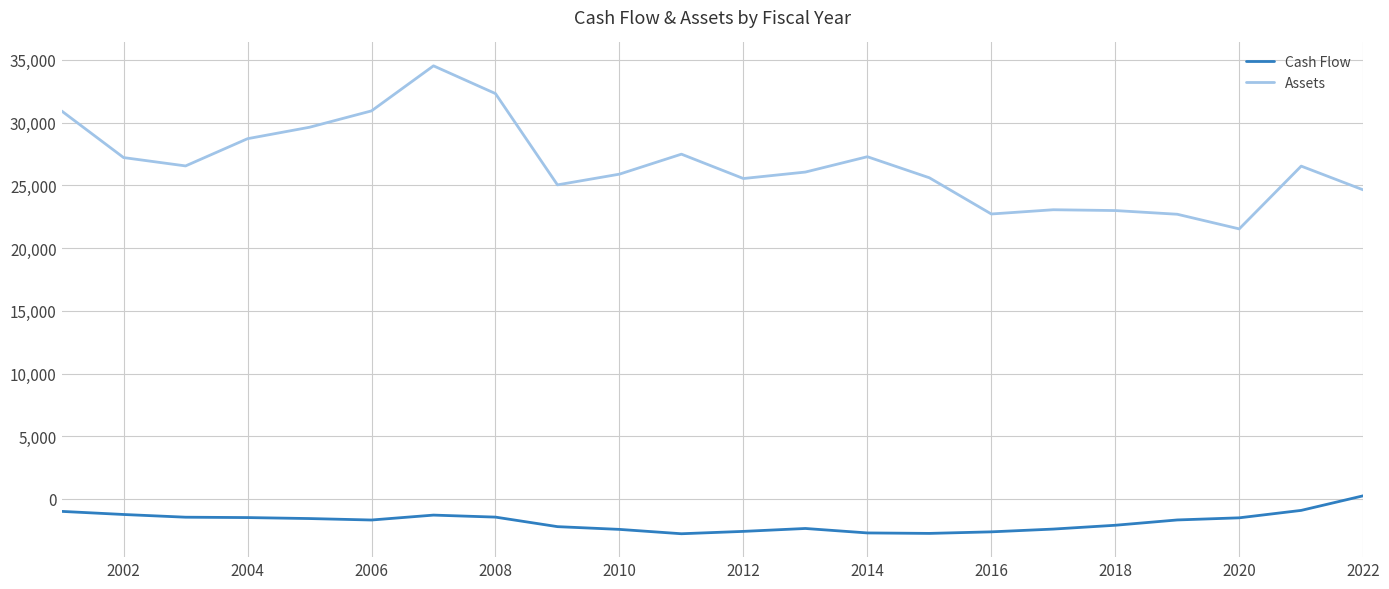

True or false: Cash Flow and Assets cross at least once.

False